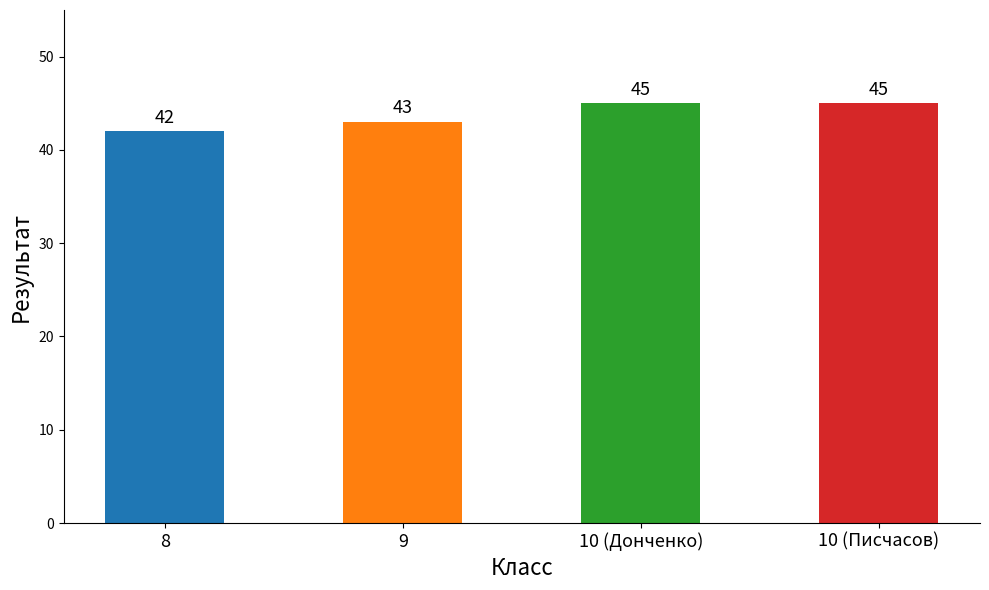

Which has a higher value, 10 (Донченко) or 9?

10 (Донченко)